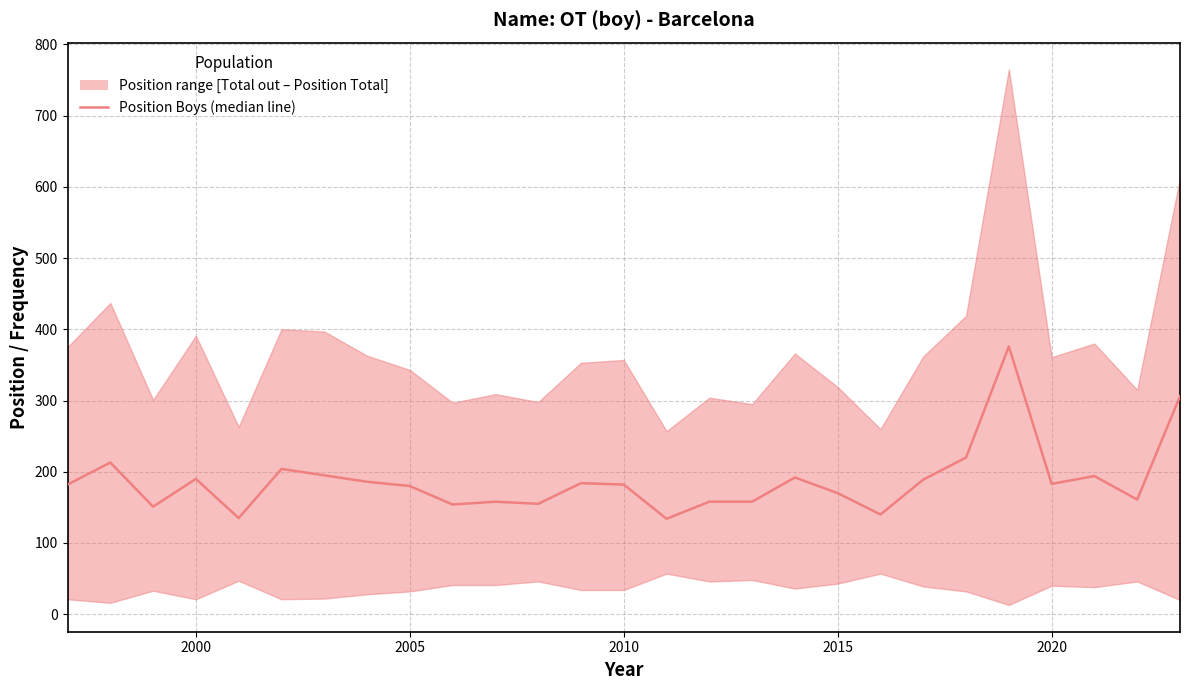

Does the chart display data point markers on the line(s)?

No